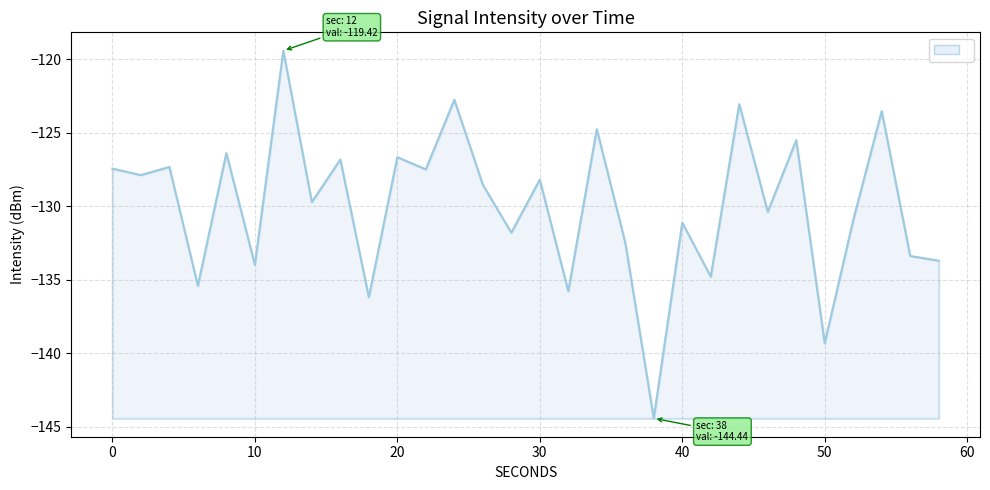

What is the smallest value displayed?

-144.4